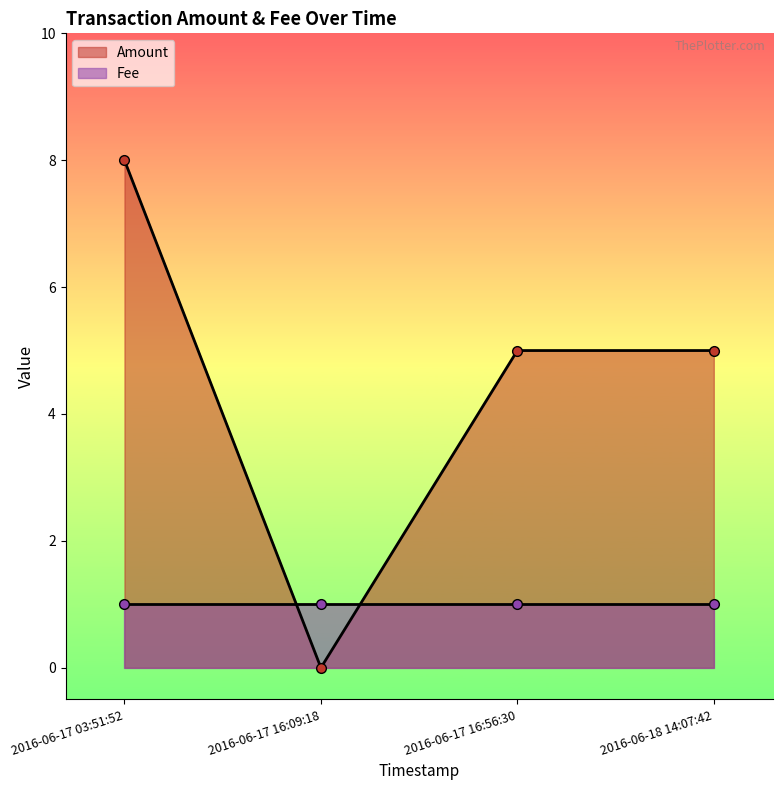

What is the label of the 4th point from the left?

2016-06-18 14:07:42